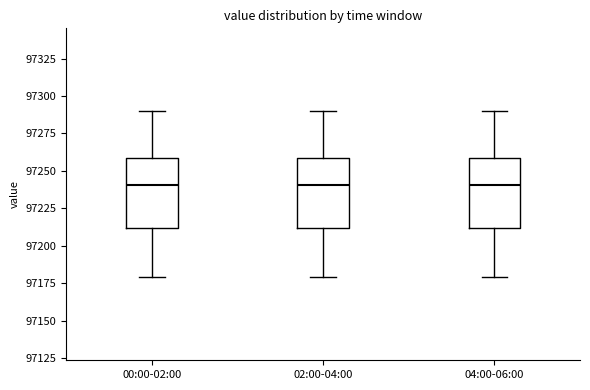

Reading left to right, transcribe this box plot: for each box, give where its median line is, the range the box spans, and where its two whiskers end, as read against the y-axis. The values are not printed on the chart, so give them approximately, as read against the axis.

00:00-02:00: median 97240, box 97210 to 97260, whiskers 97180 to 97290
02:00-04:00: median 97240, box 97210 to 97260, whiskers 97180 to 97290
04:00-06:00: median 97240, box 97210 to 97260, whiskers 97180 to 97290